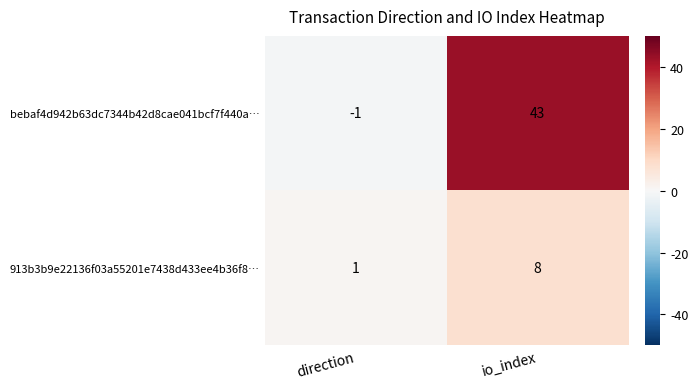

At direction, list the series in order from smallest to largest.

bebaf4d942b63dc7344b42d8cae041bcf7f440a…, 913b3b9e22136f03a55201e7438d433ee4b36f8…